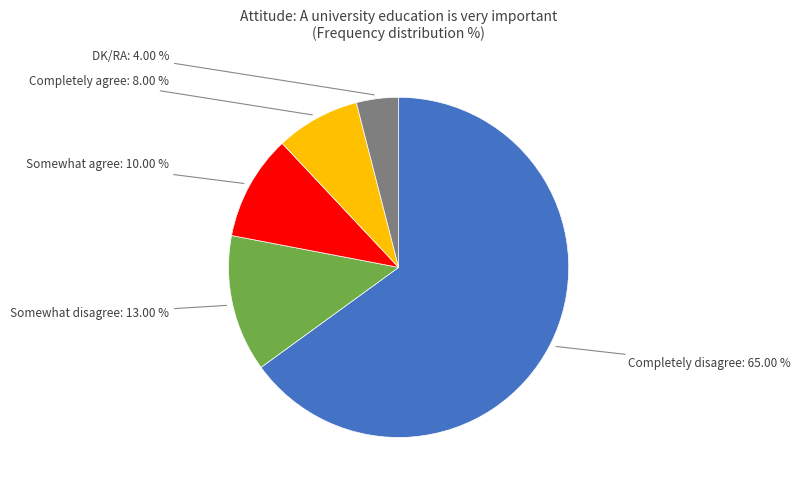

Is there any slice that represents more than half of the pie?

Yes